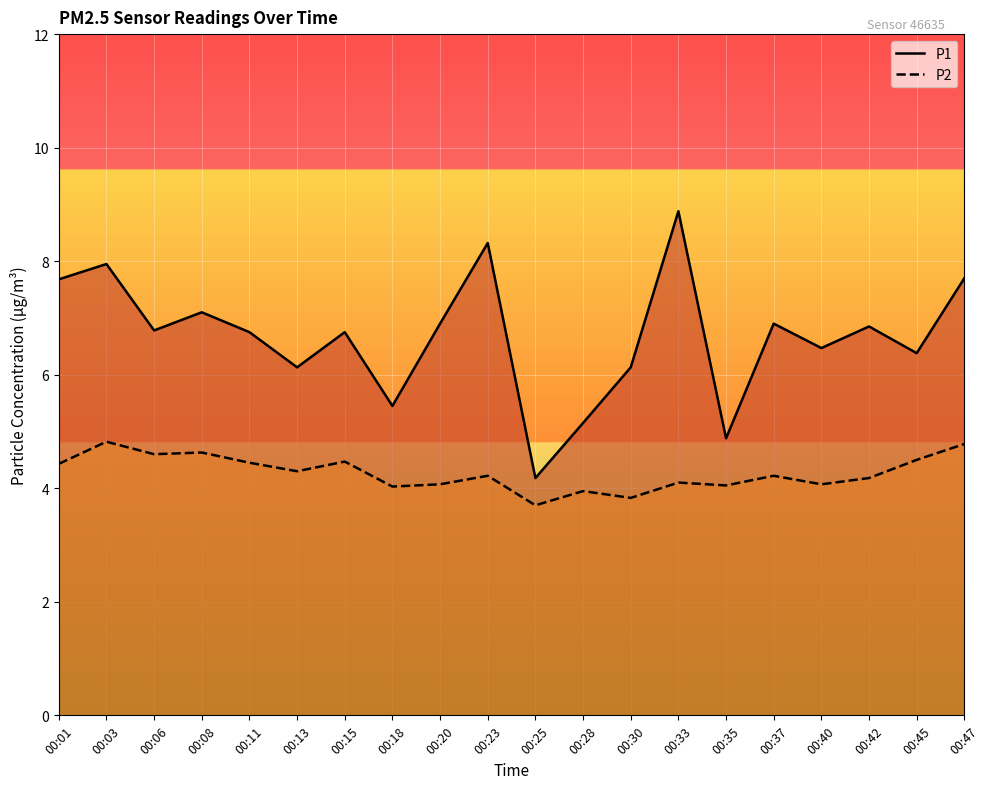

What is the average value of the P1 series?

6.7